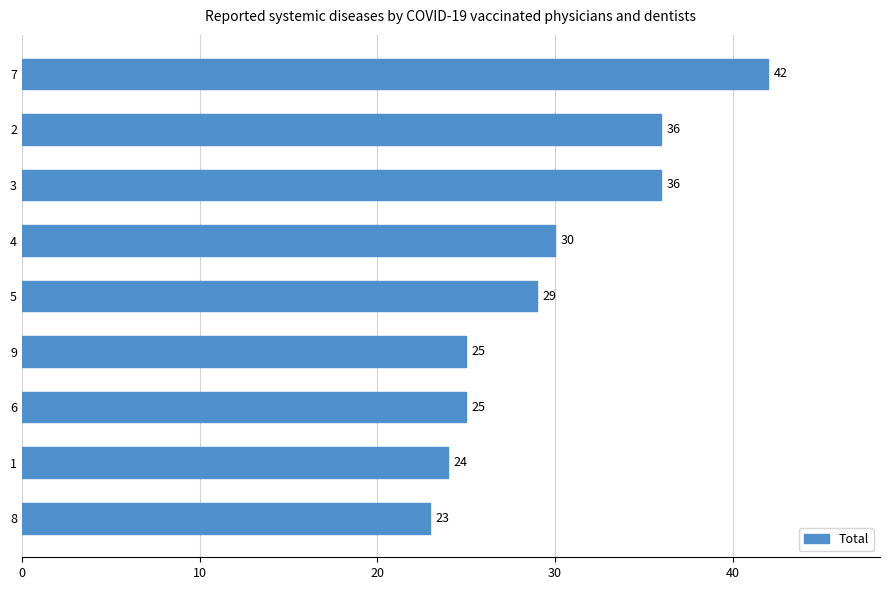

How many bars are there in total?

9